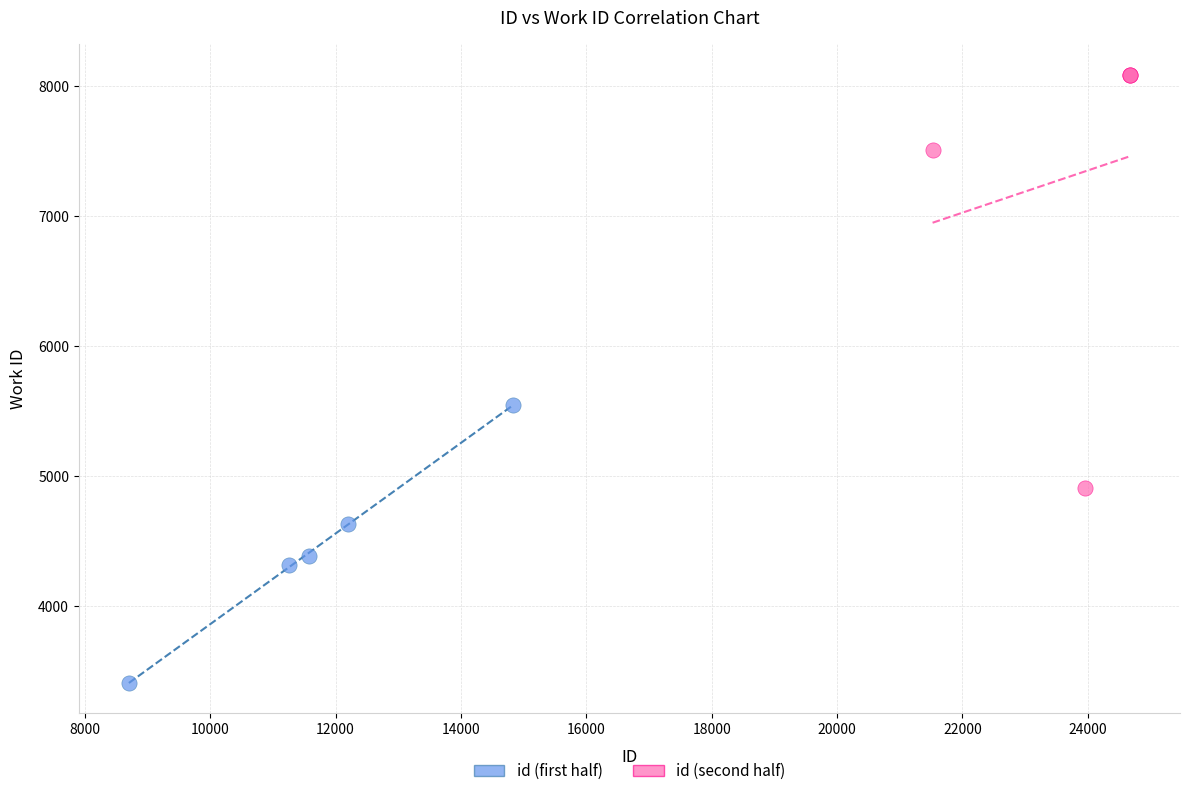

Which series reaches the minimum Y coordinate?

id (first half)